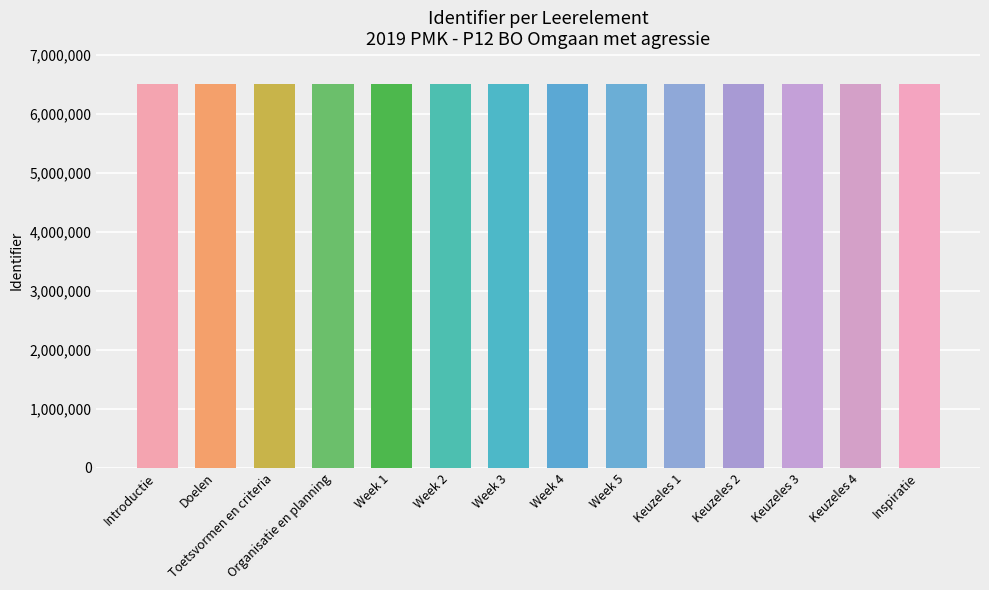

What is the average value?

6507346